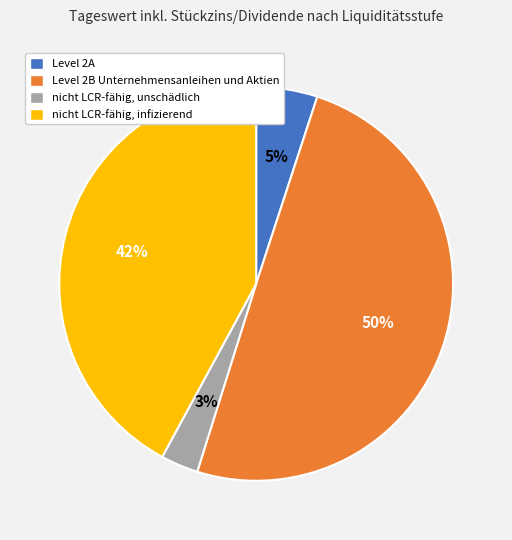

True or false: Level 2B Unternehmensanleihen und Aktien accounts for 50% of the total.

True